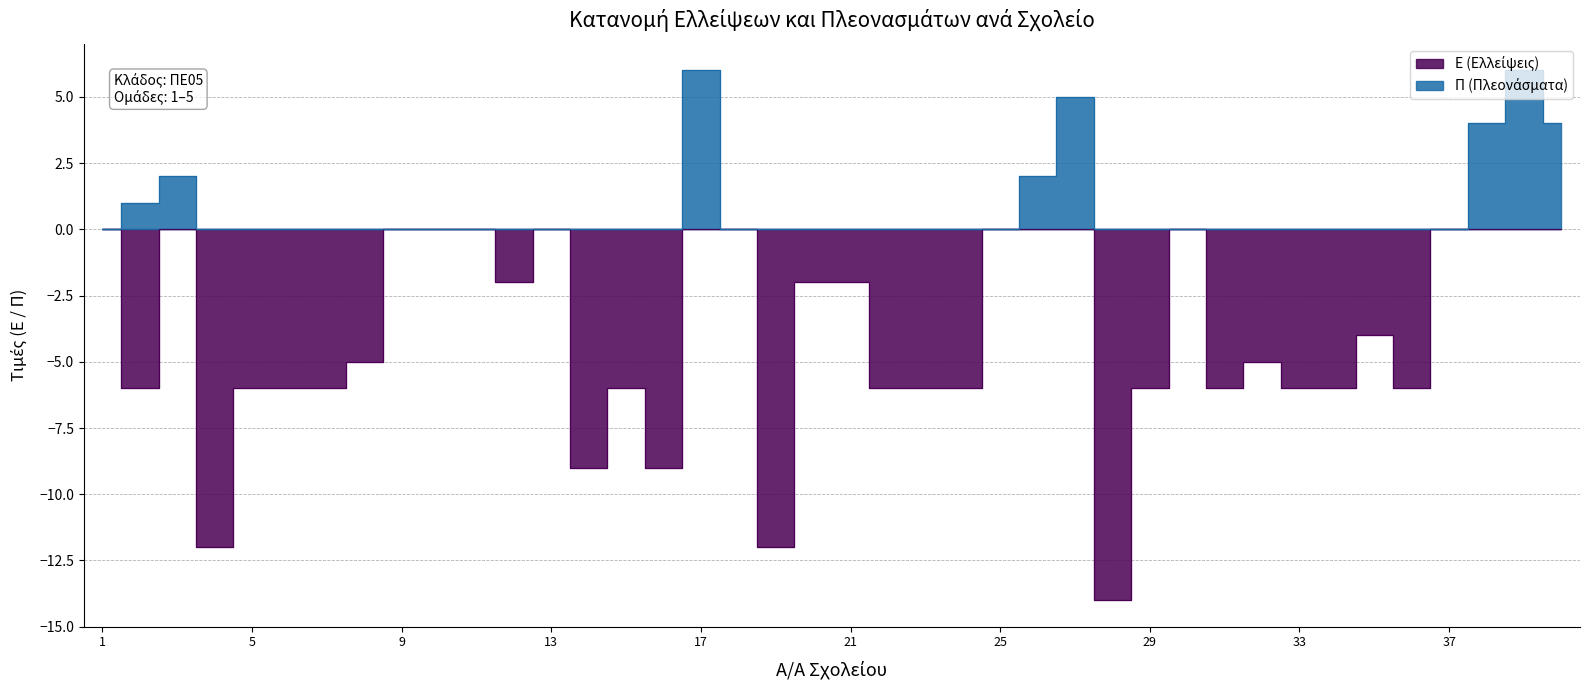

Between 13 and 19, which series saw the biggest shift?

Ε (Ελλείψεις)